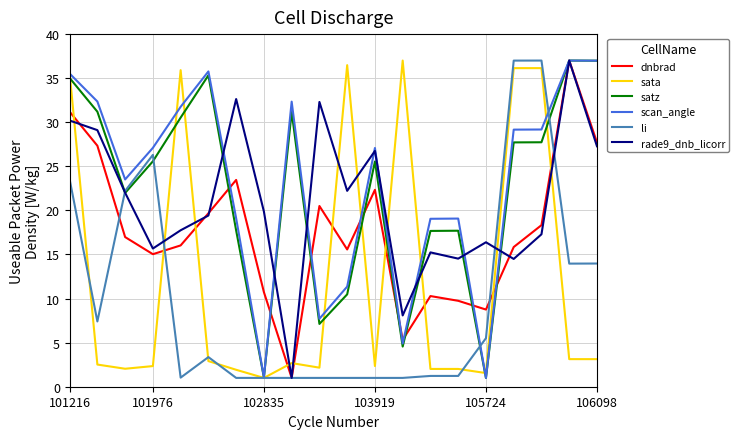

What is the sum of all scan_angle values?

461.0